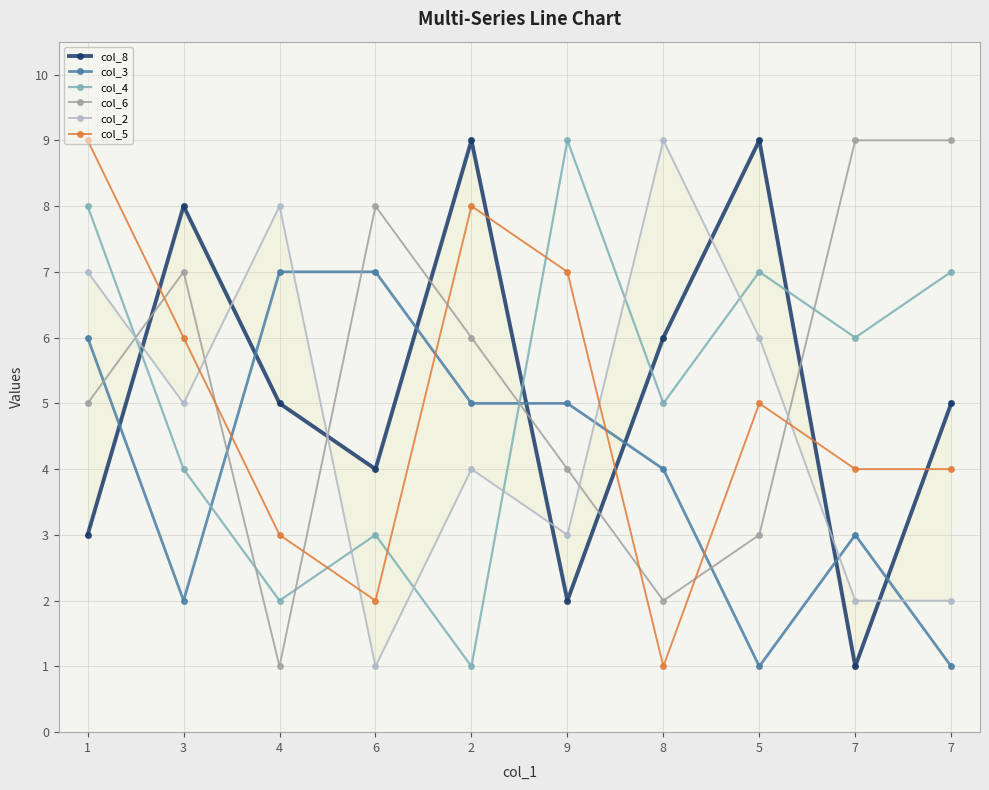

Between 3 and 1, which is larger?

3